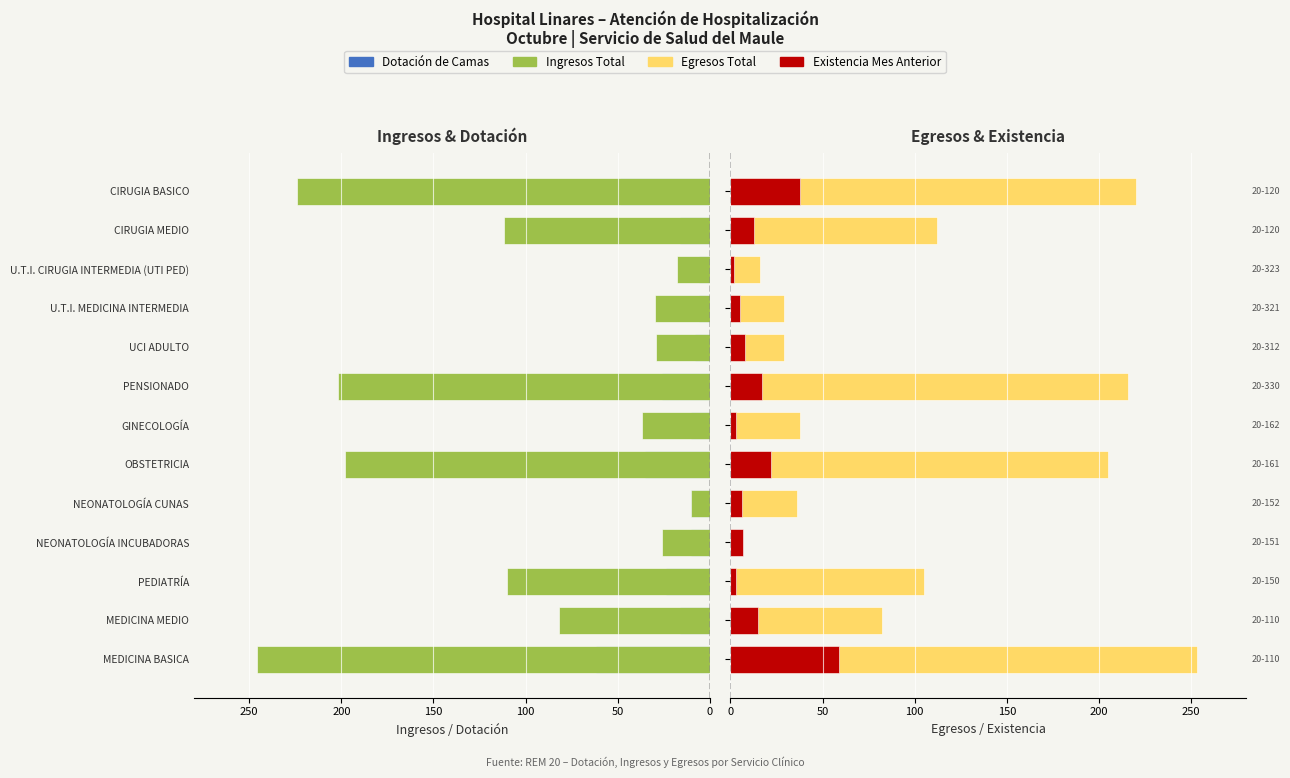

What is the difference between the maximum and minimum values in the Existencia Mes Anterior series?

57